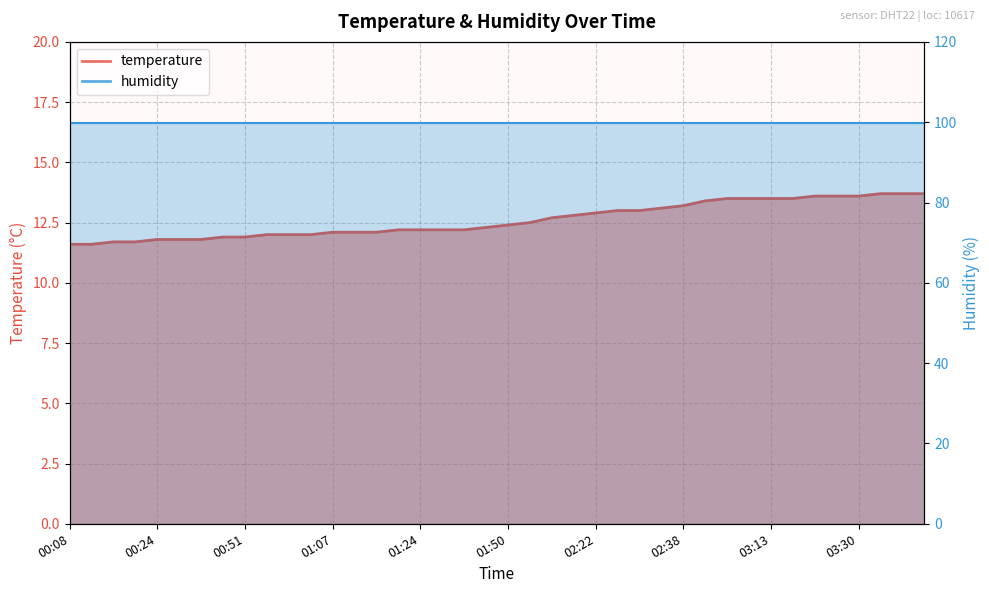

What is the sum of all values?

504.1